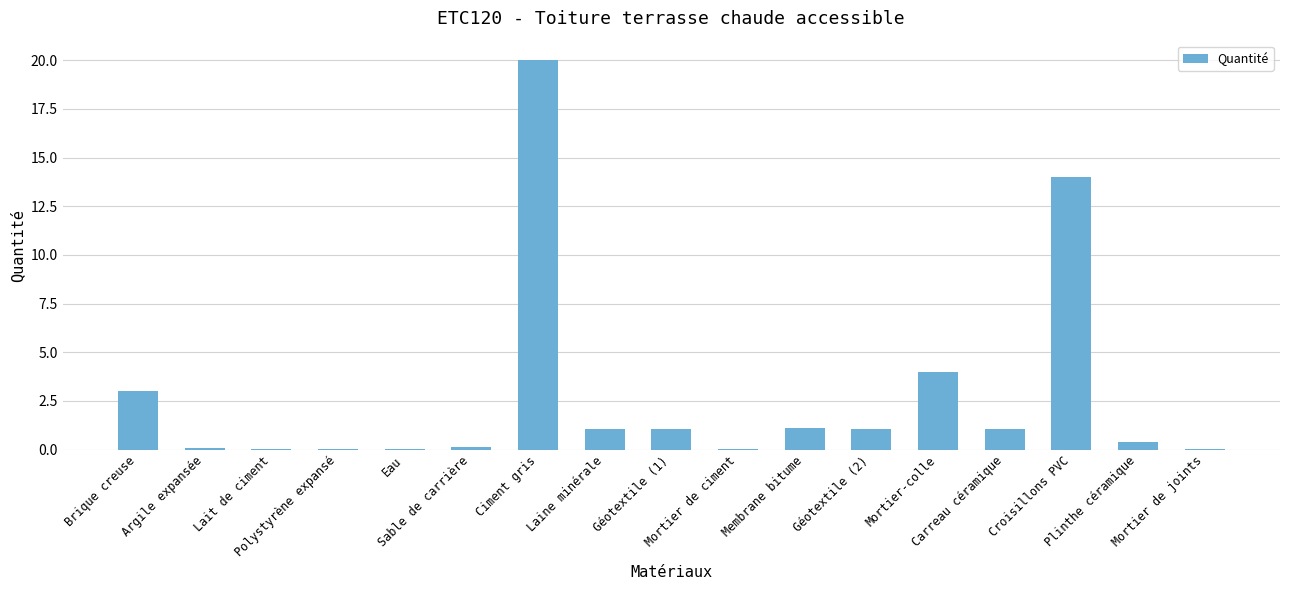

What is the sum of all values?

47.0